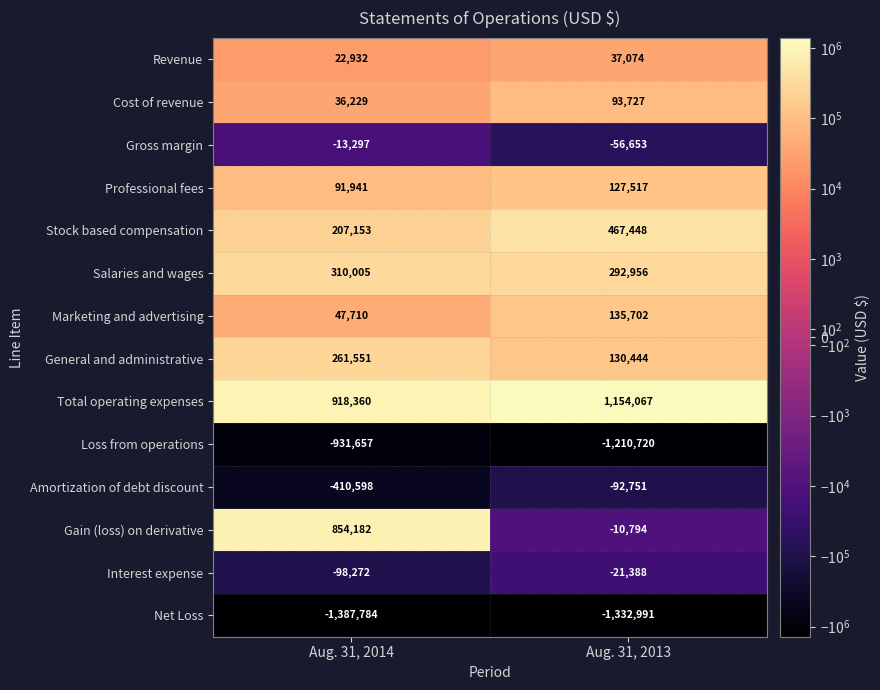

Read the Interest expense value at Aug. 31, 2013.

-21388